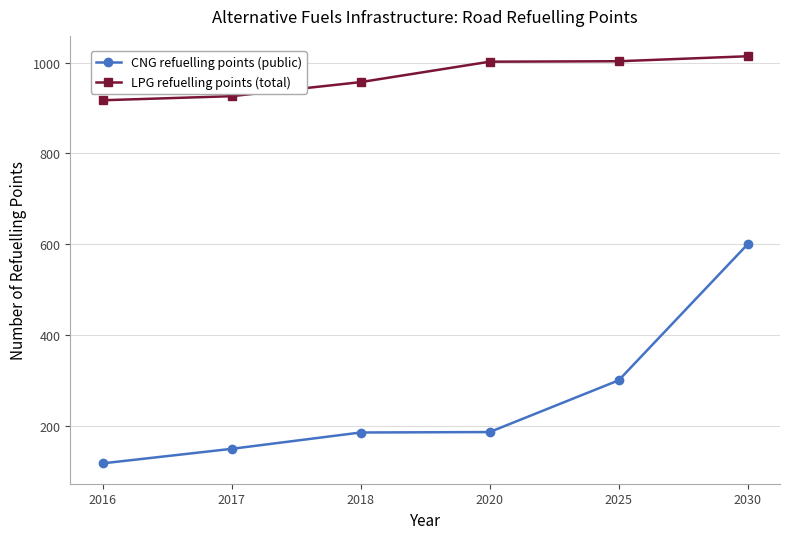

What is the difference between the highest and lowest values at 2020?

816